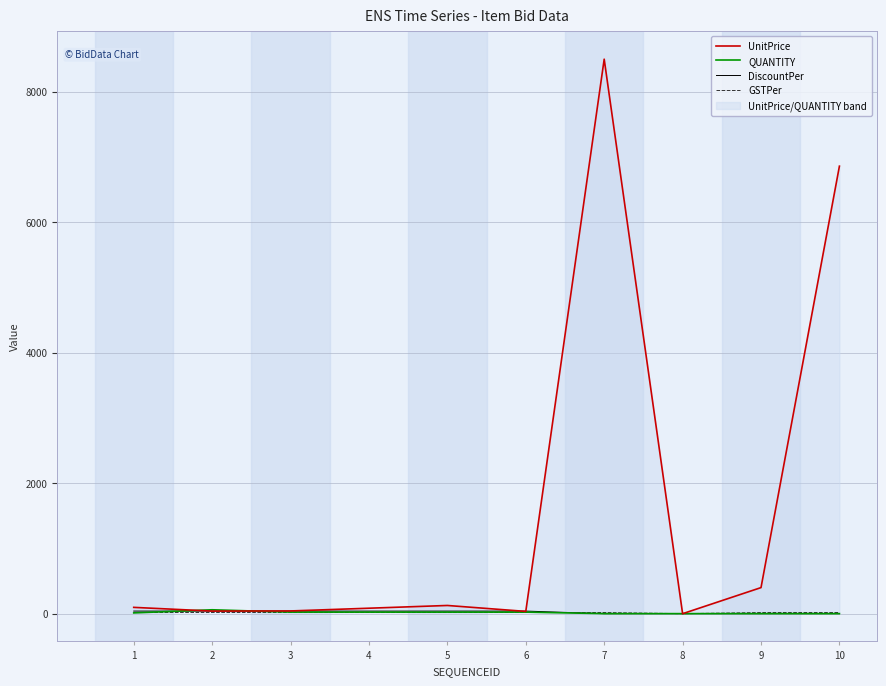

The QUANTITY series shows 24 at 3. True or false?

True